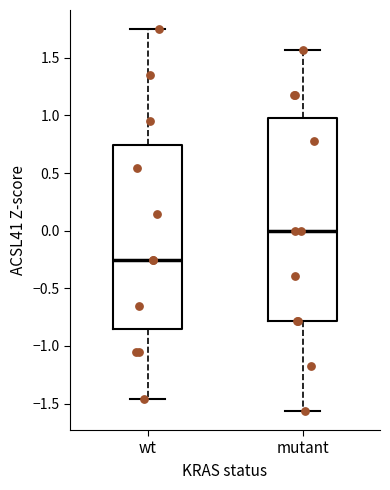

Which box is the tallest, from its lower edge to its upper edge?

mutant